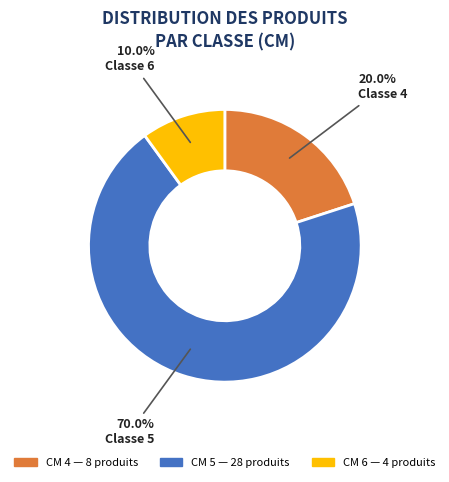

Is there a majority slice in this chart?

Yes